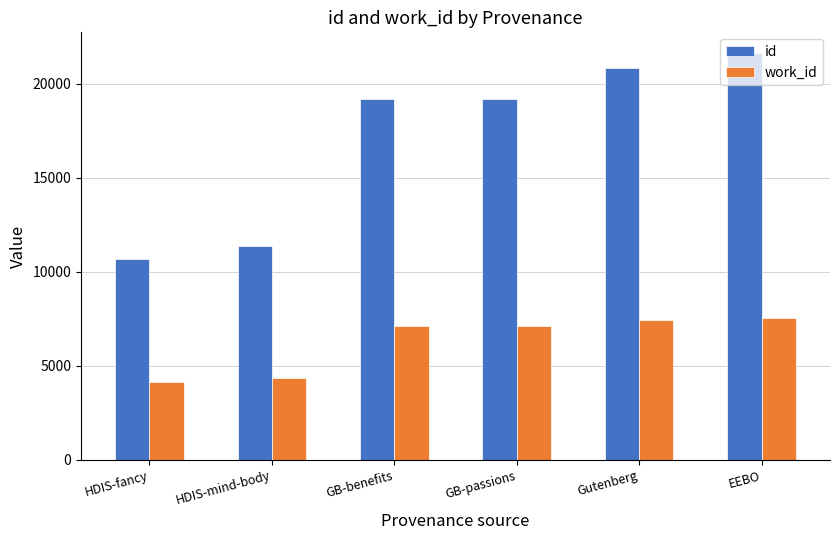

Does the chart contain any negative values?

No